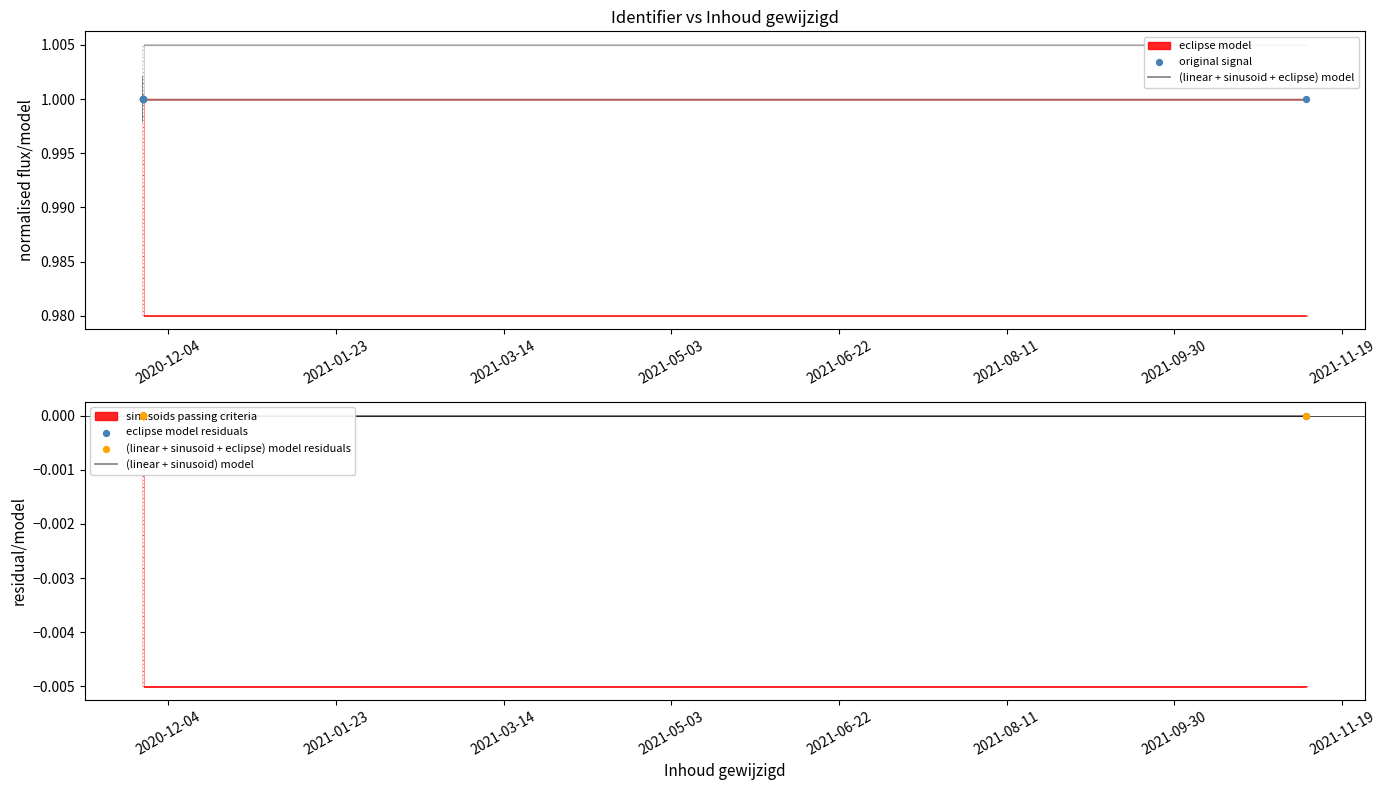

Between 2020-11-26 10:58:26 and 2020-11-26 10:58:26, which is larger?

2020-11-26 10:58:26